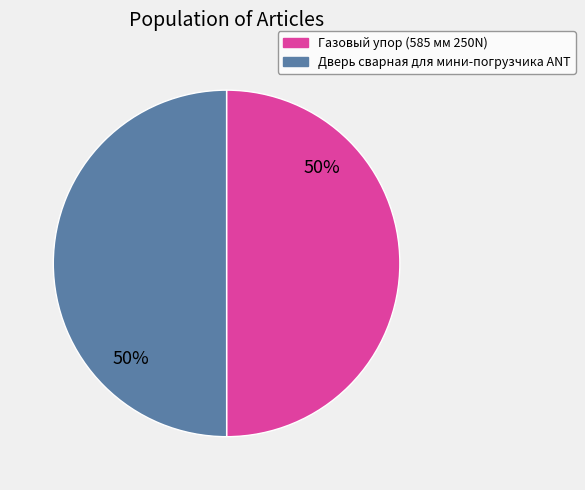

To the nearest percent, what portion does Дверь сварная для мини-погрузчика ANT represent?

50%